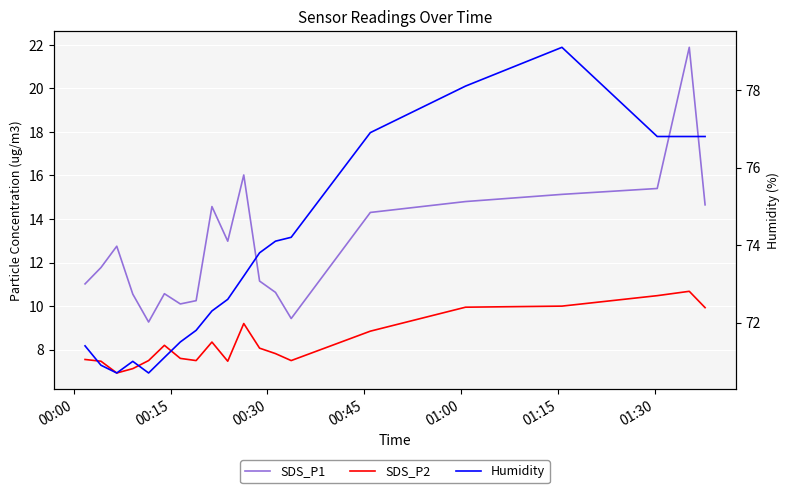

True or false: SDS_P2 and SDS_P1 cross at least once.

False